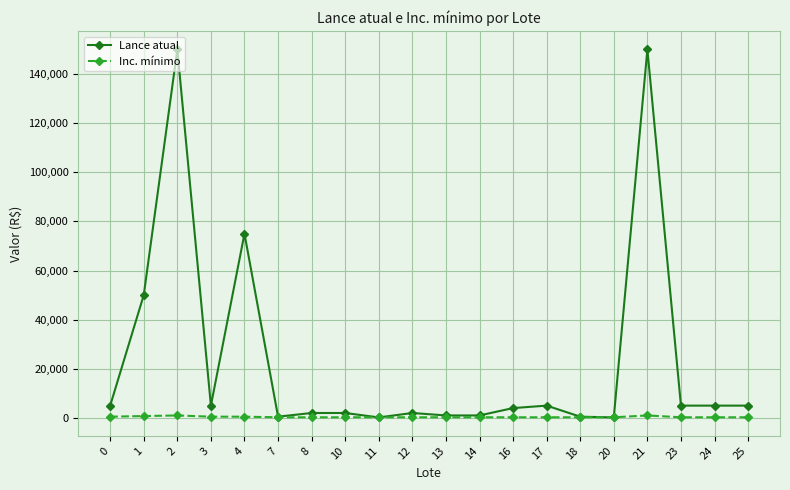

What is the sum of the Inc. mínimo values at 7 and 0?

750